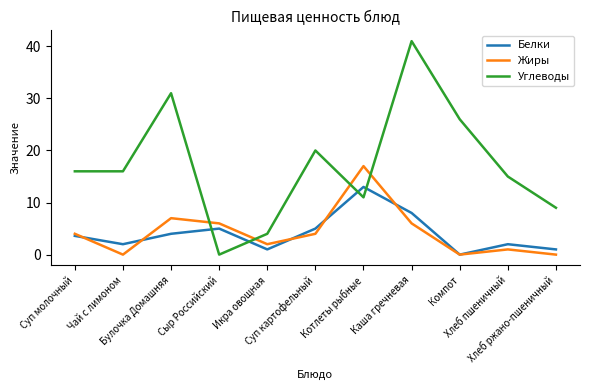

True or false: Углеводы has more than 1 interior local peaks.

True